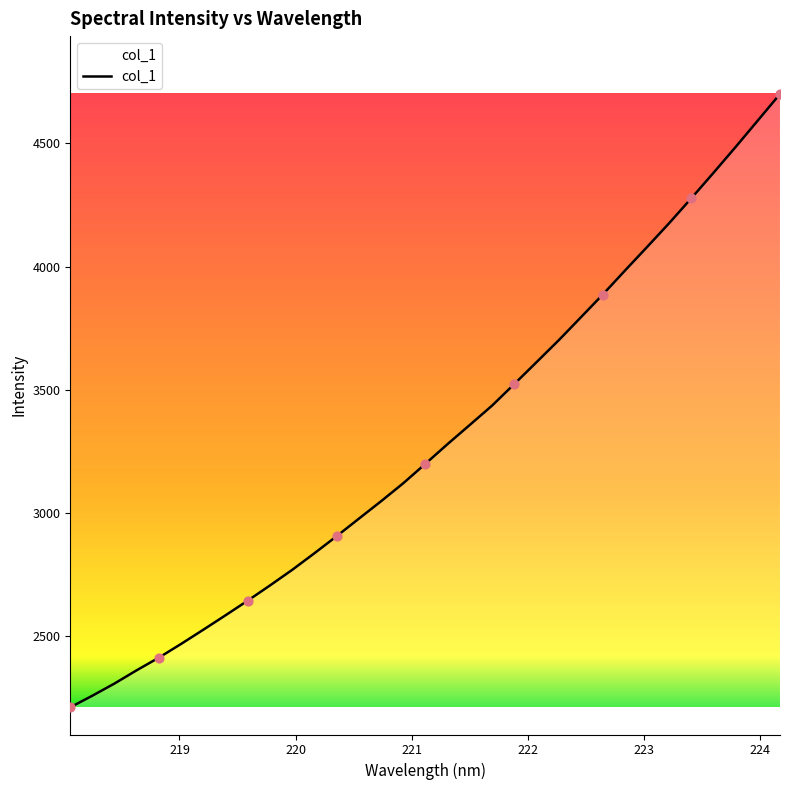

What is the minimum value shown in the chart?

2210.3